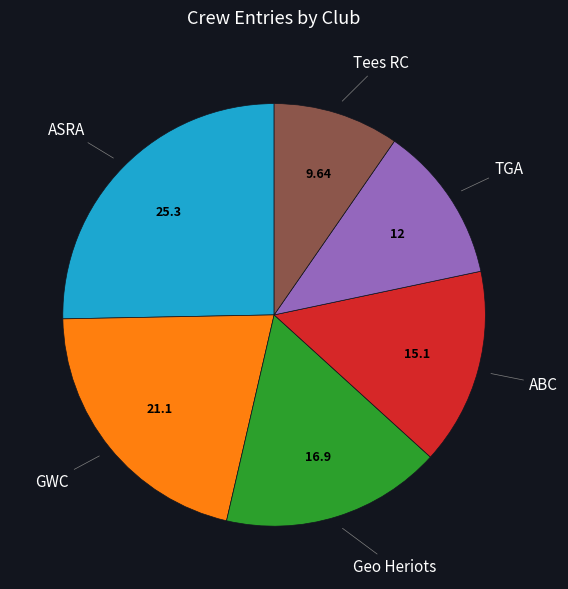

Count the number of slices in the pie.

6